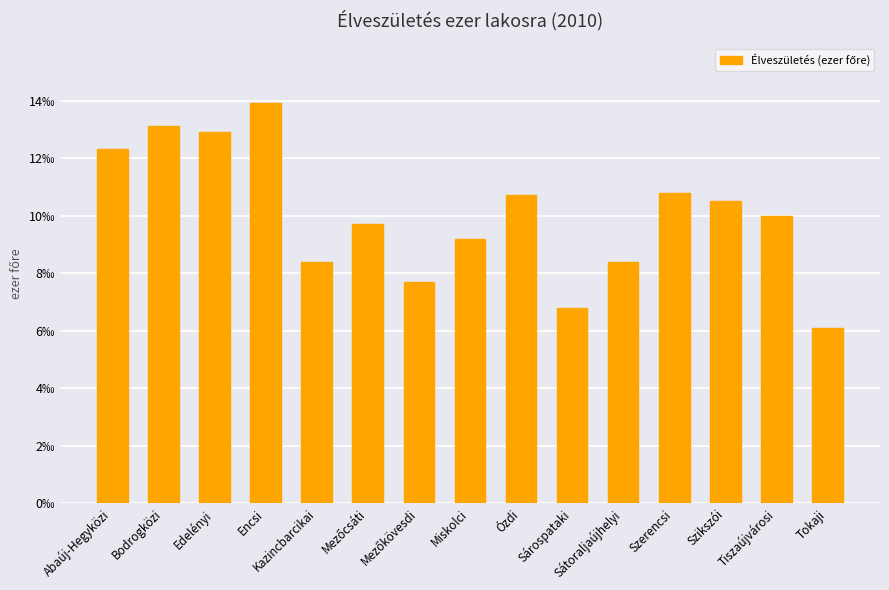

Reading left to right, transcribe all the data shown in this chart.

12.3	13.1	12.9	13.9	8.4	9.7	7.7	9.2	10.7	6.8	8.4	10.8	10.5	10.0	6.1